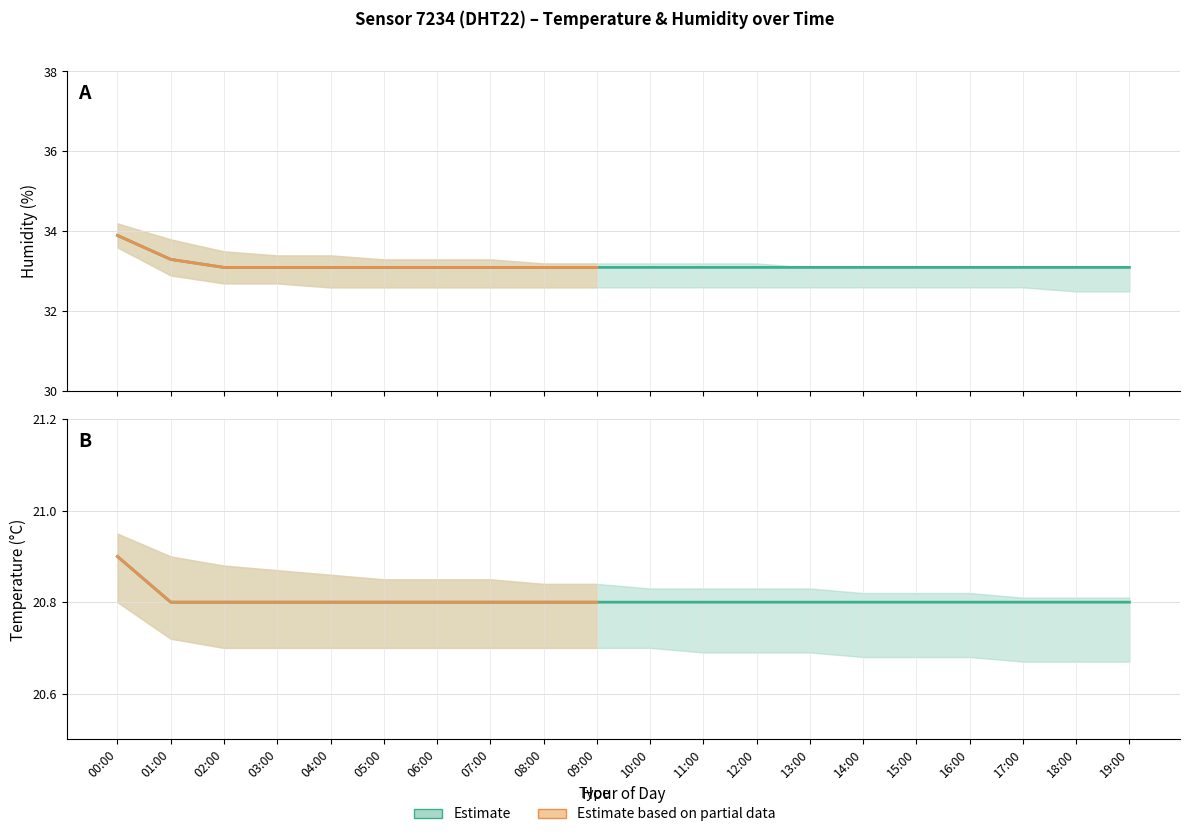

True or false: humidity and temperature_lower intersect in this chart.

False